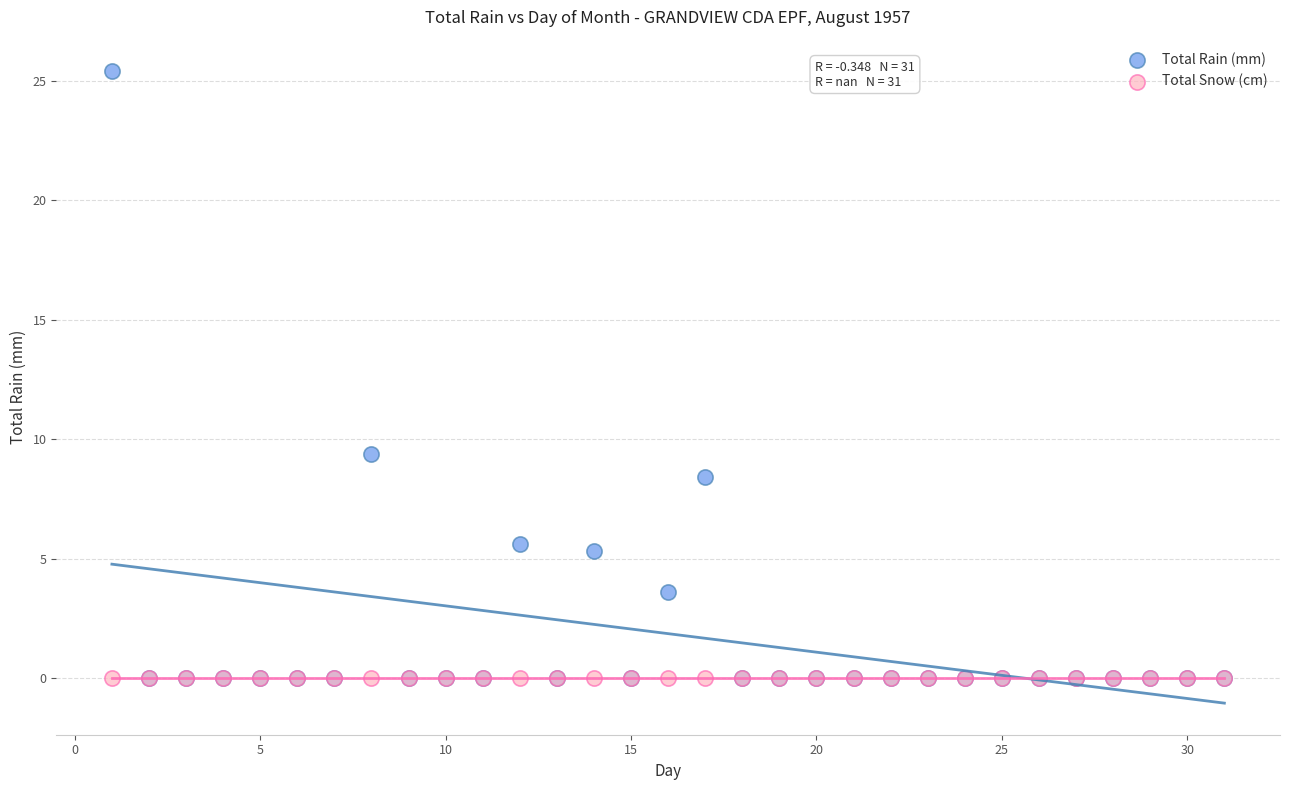

In the Total Rain (mm) series, what Y value is closest to 12?

9.4